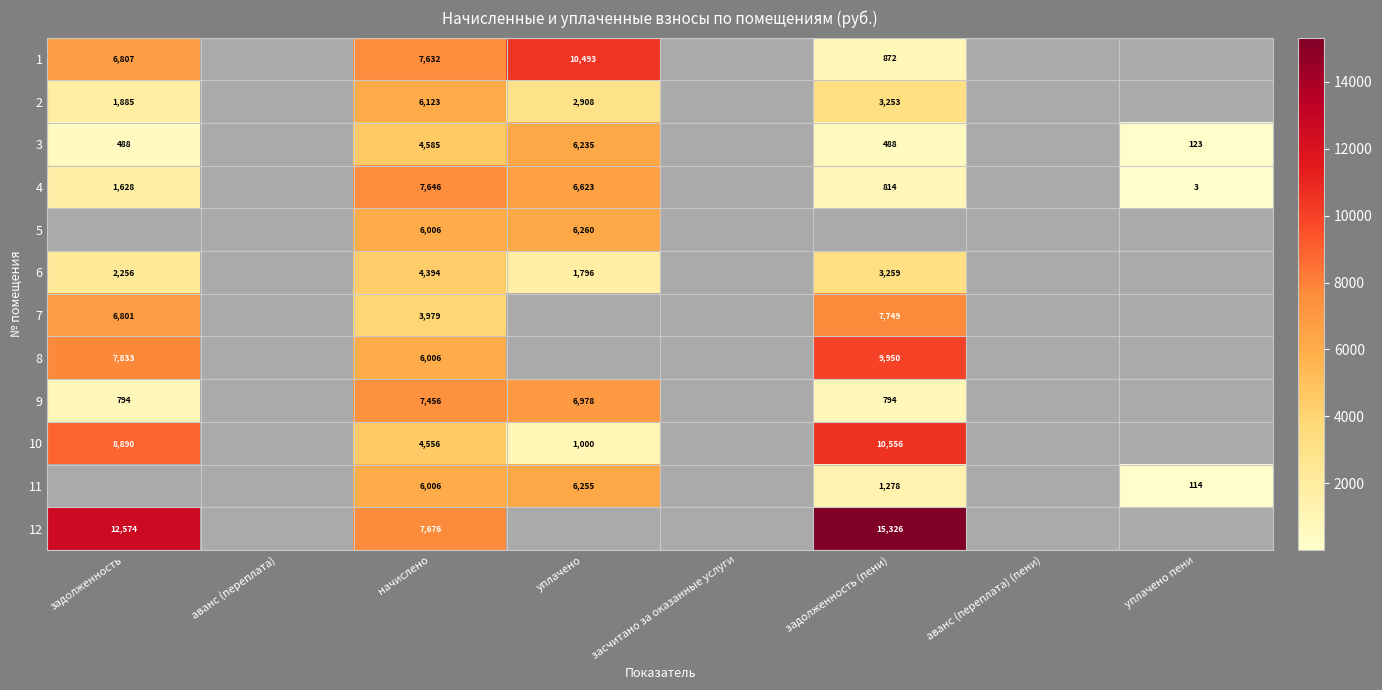

Which label corresponds to the largest value in the chart?

задолженность (пени)